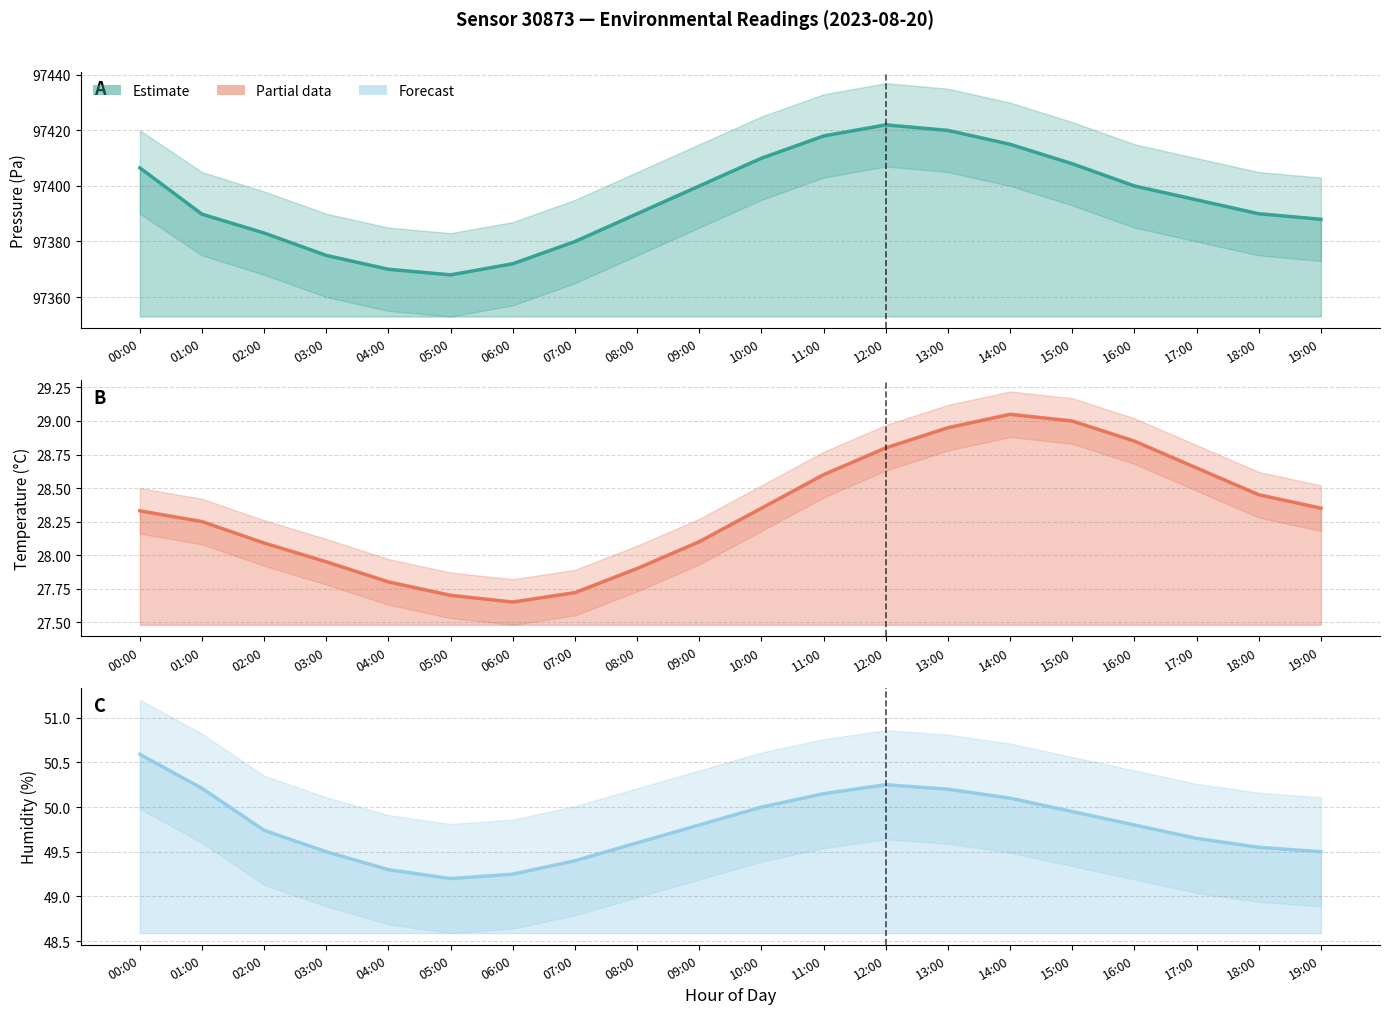

Does the chart have visible grid lines?

Yes